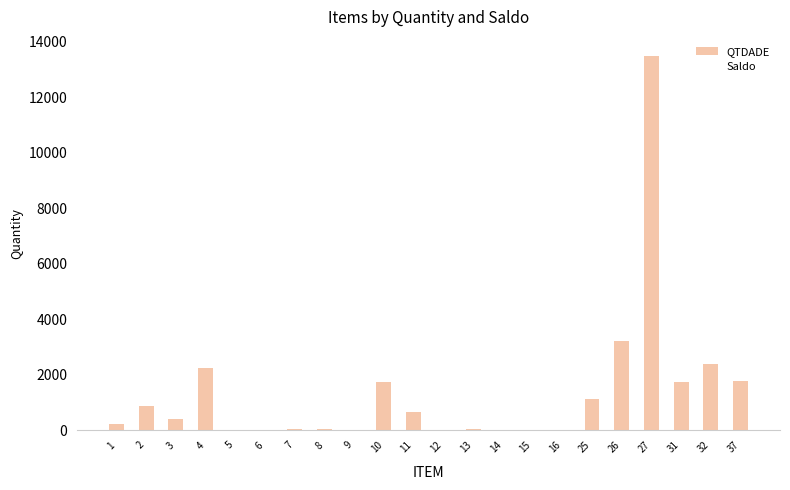

Is it true that the value at 2 is 885.0?

True